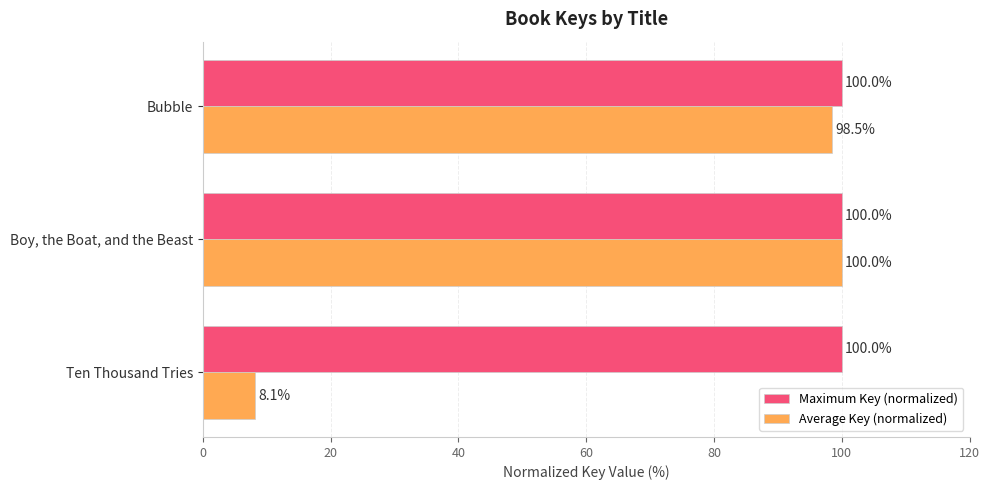

Which series changed the most between Ten Thousand Tries and Boy, the Boat, and the Beast?

Average Key (normalized)